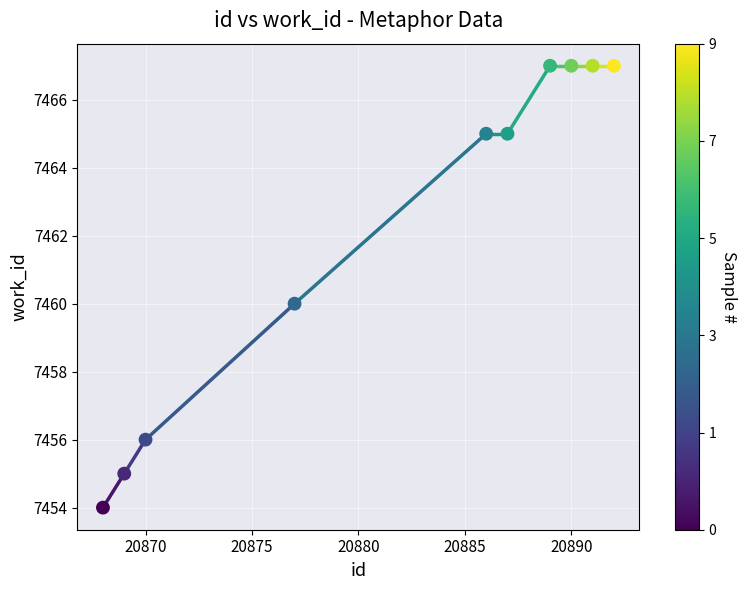

How many data points are displayed?

10